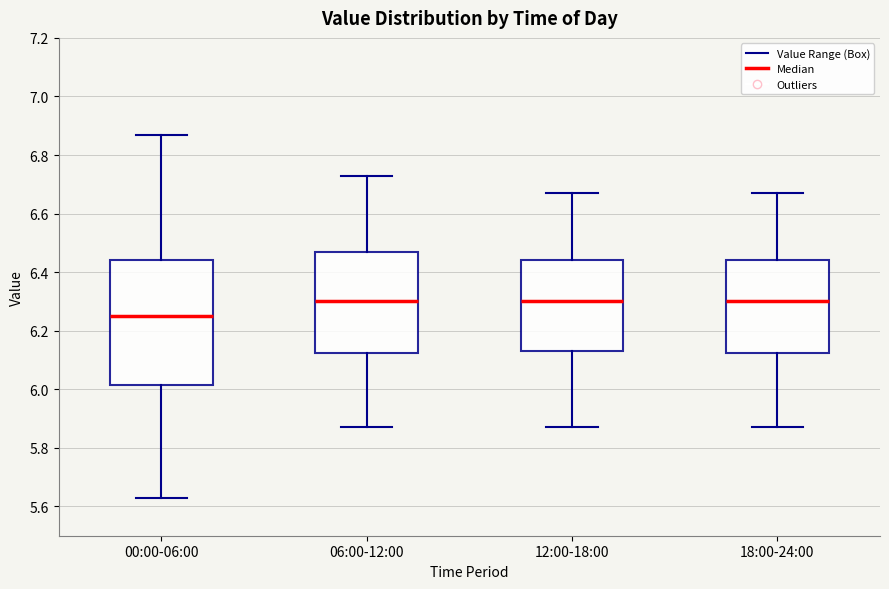

Which box is the tallest, from its lower edge to its upper edge?

00:00-06:00